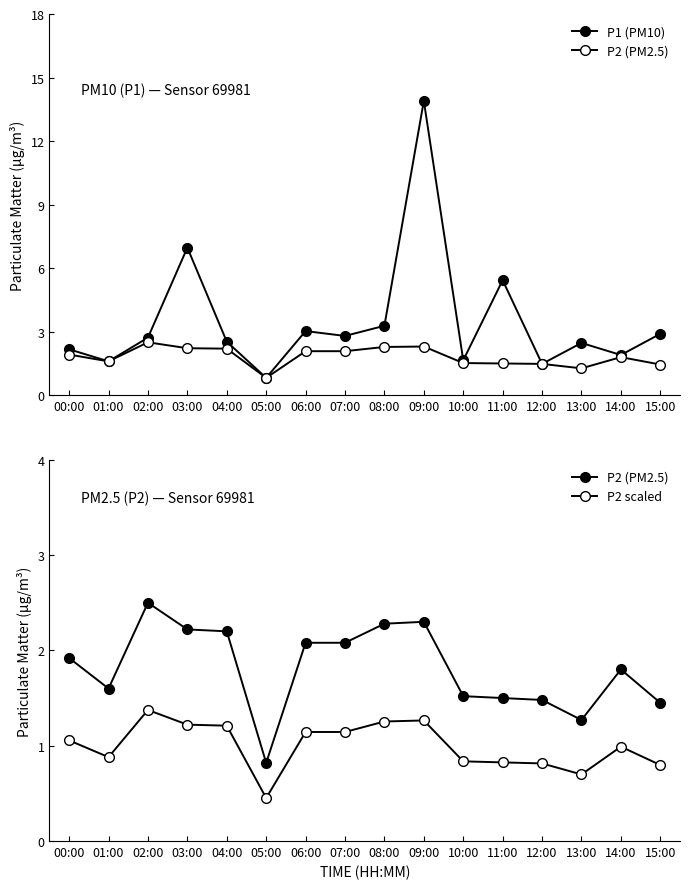

List the series in order of their peak value, highest first.

P1 (PM10), P2 (PM2.5), P2 scaled